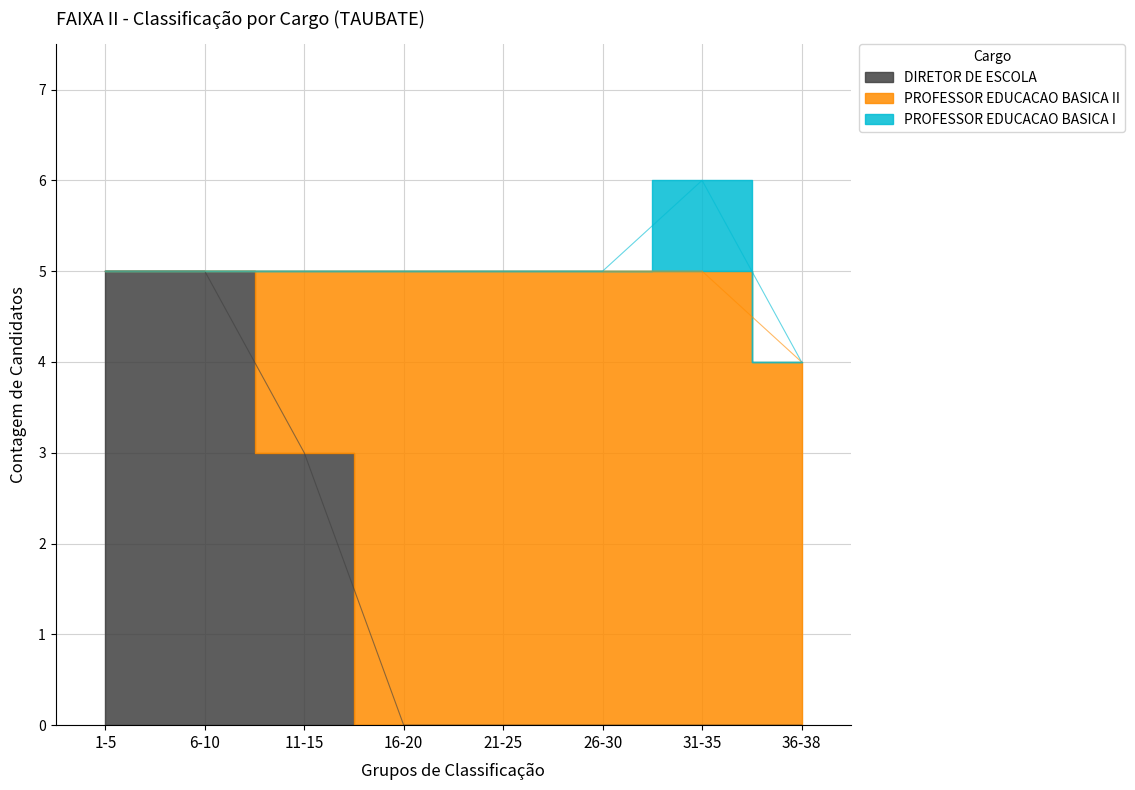

True or false: DIRETOR DE ESCOLA and PROFESSOR EDUCACAO BASICA I cross at least once.

False